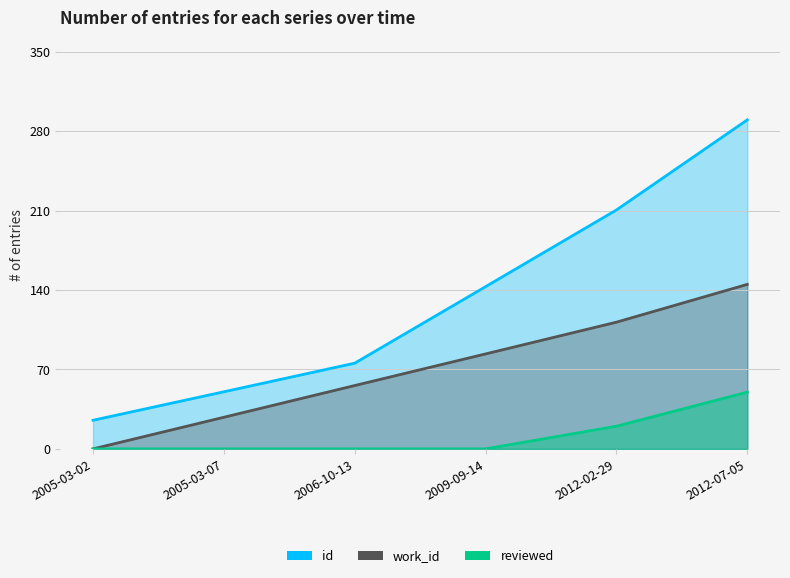

How many lines are shown in the chart?

3